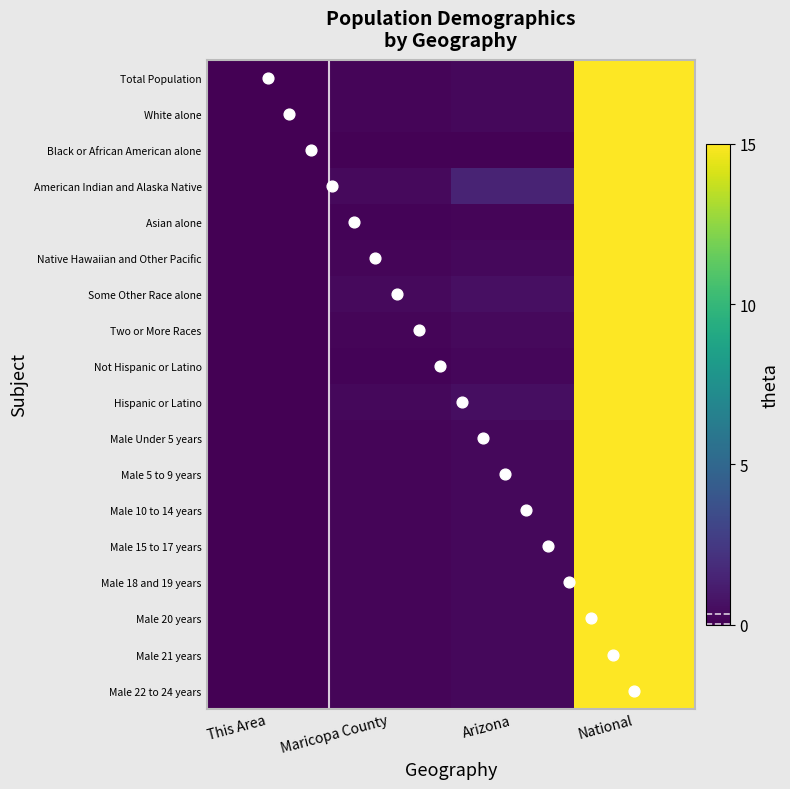

Which has a higher value, Arizona or Maricopa County?

Arizona